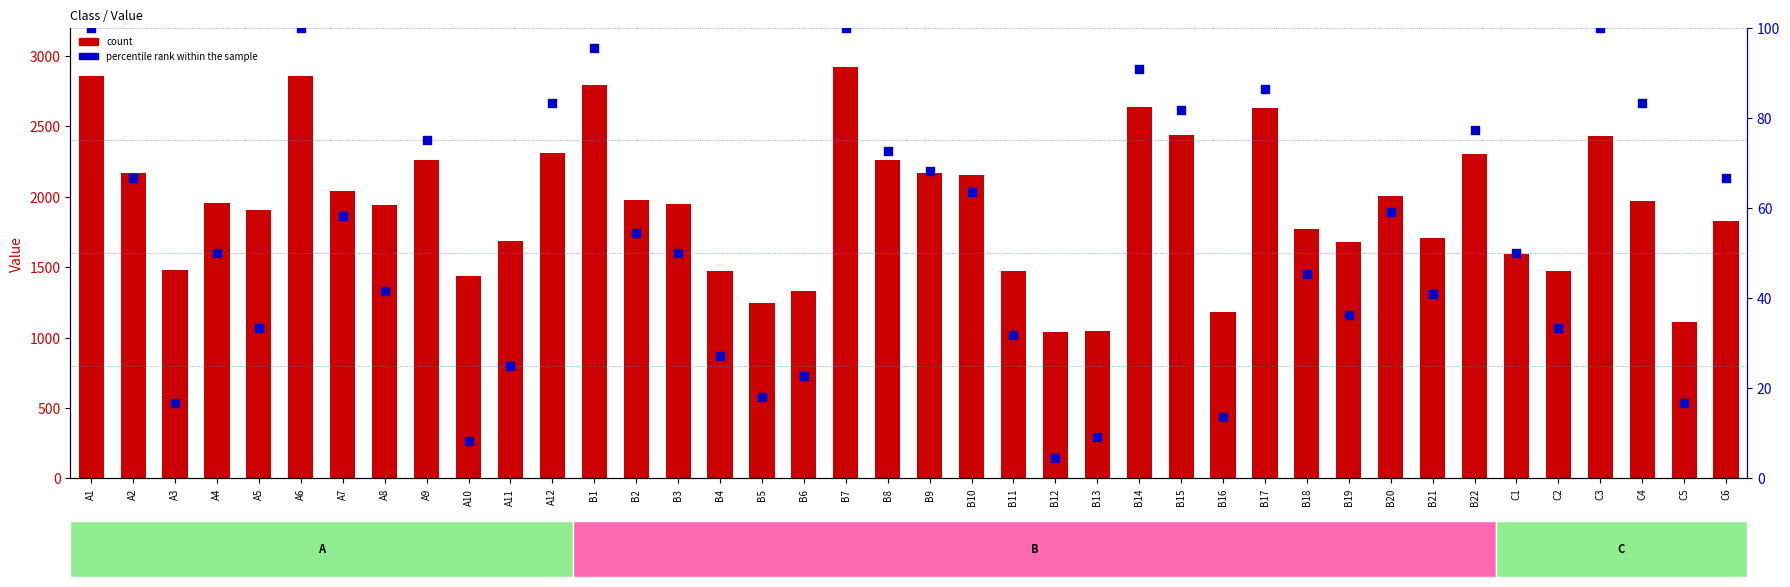

At how many categories does at least one series exceed 952?

40